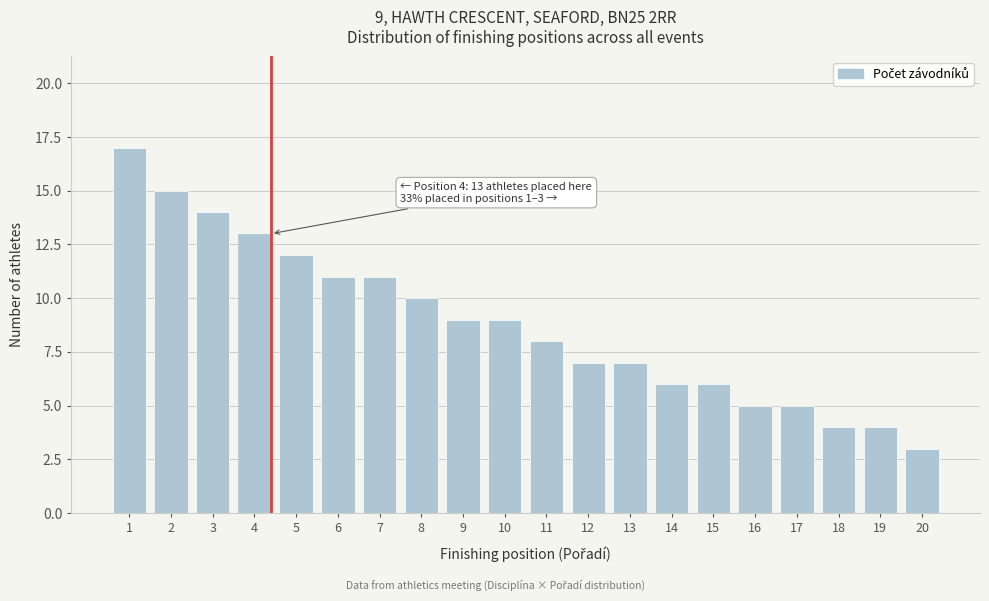

Reading left to right, transcribe all the data shown in this chart.

17	15	14	13	12	11	11	10	9	9	8	7	7	6	6	5	5	4	4	3